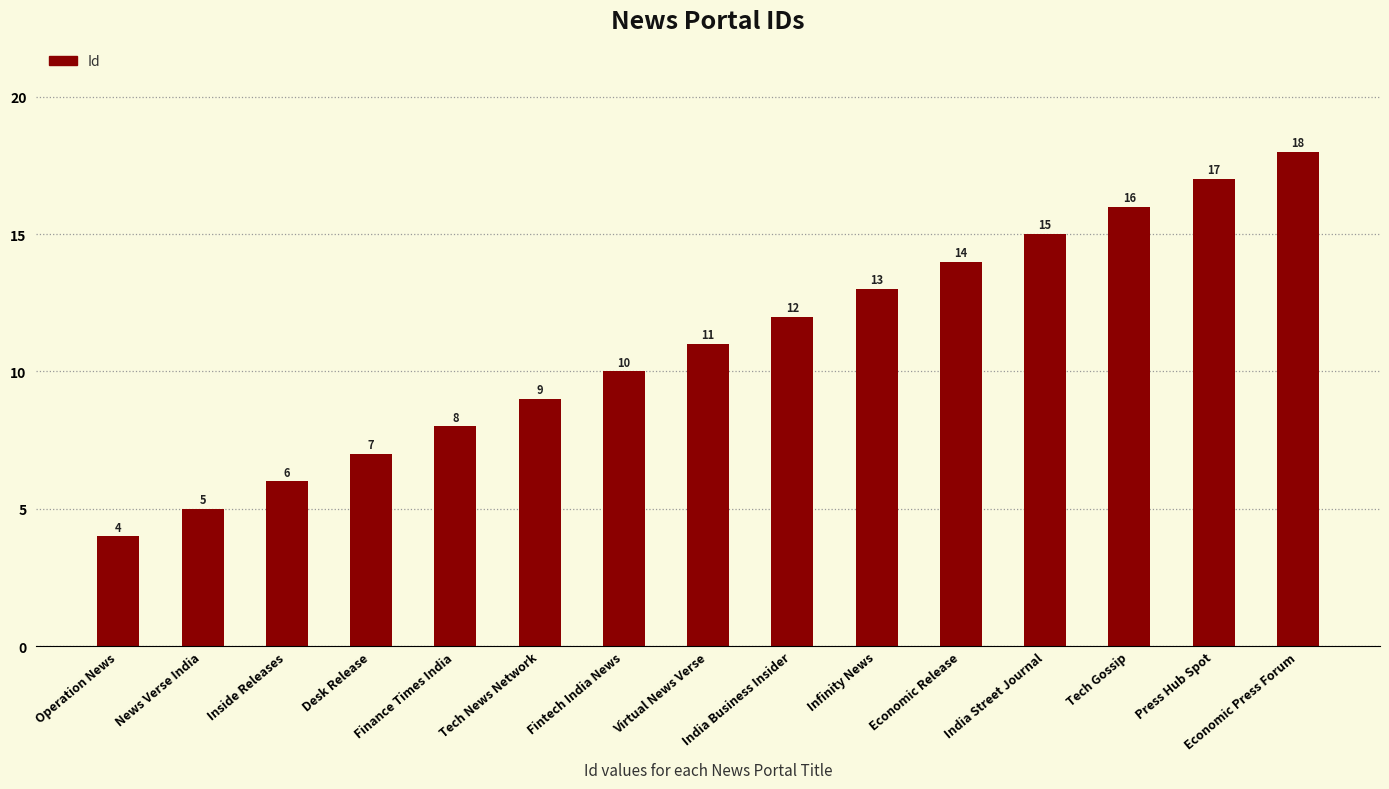

Where is the data nearest to the value 11?

Virtual News Verse